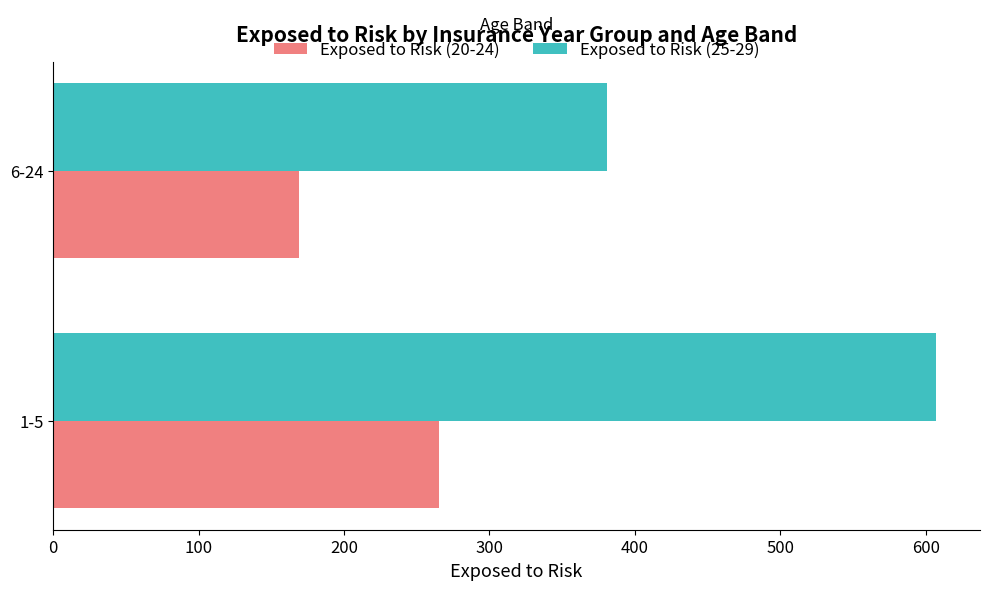

List the labels in order of Exposed to Risk (25-29) value, largest first.

1-5, 6-24